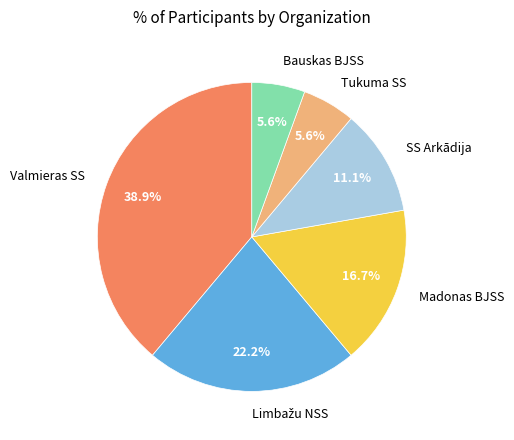

How much of the chart is everything except Madonas BJSS?

83.3%